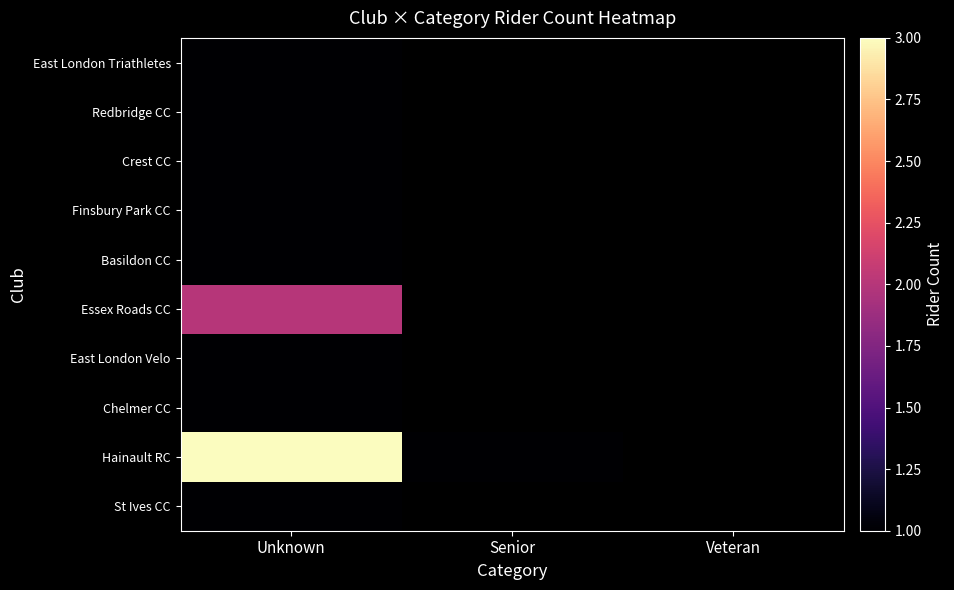

Between Veteran and Unknown, which is larger?

Unknown